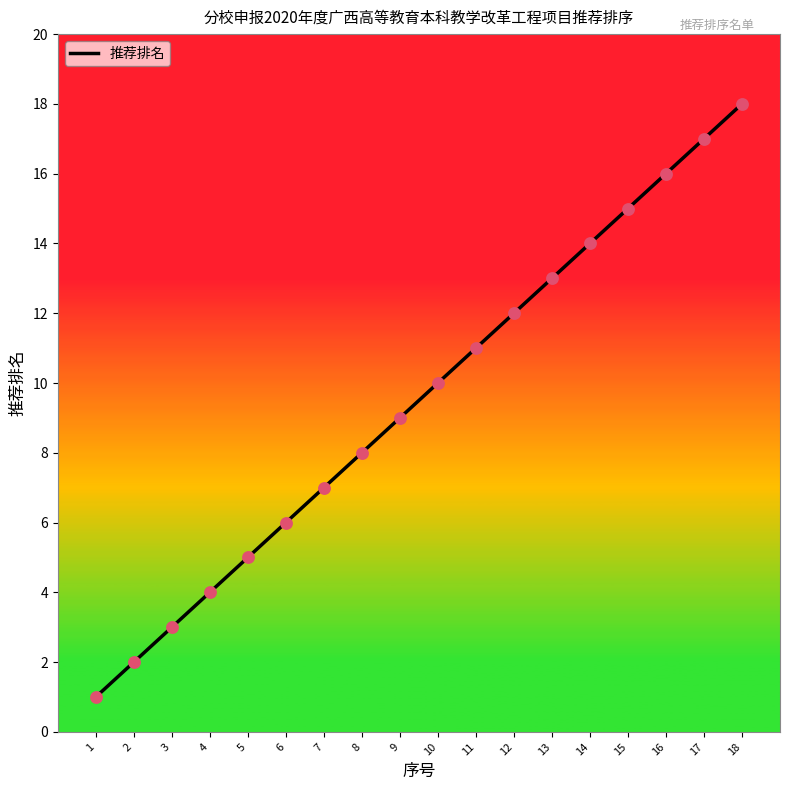

Approximately how many times larger is the value at 1 compared to 15?

0.1